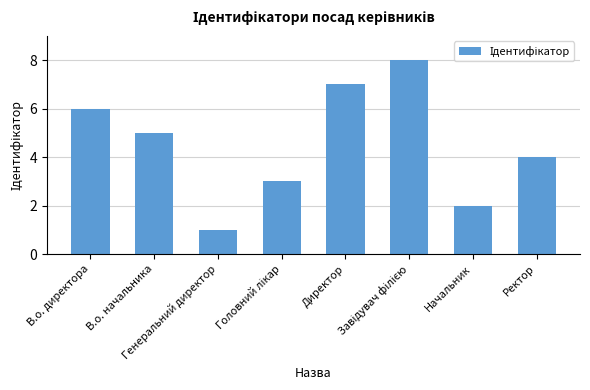

What is the difference between the second highest and minimum values?

6